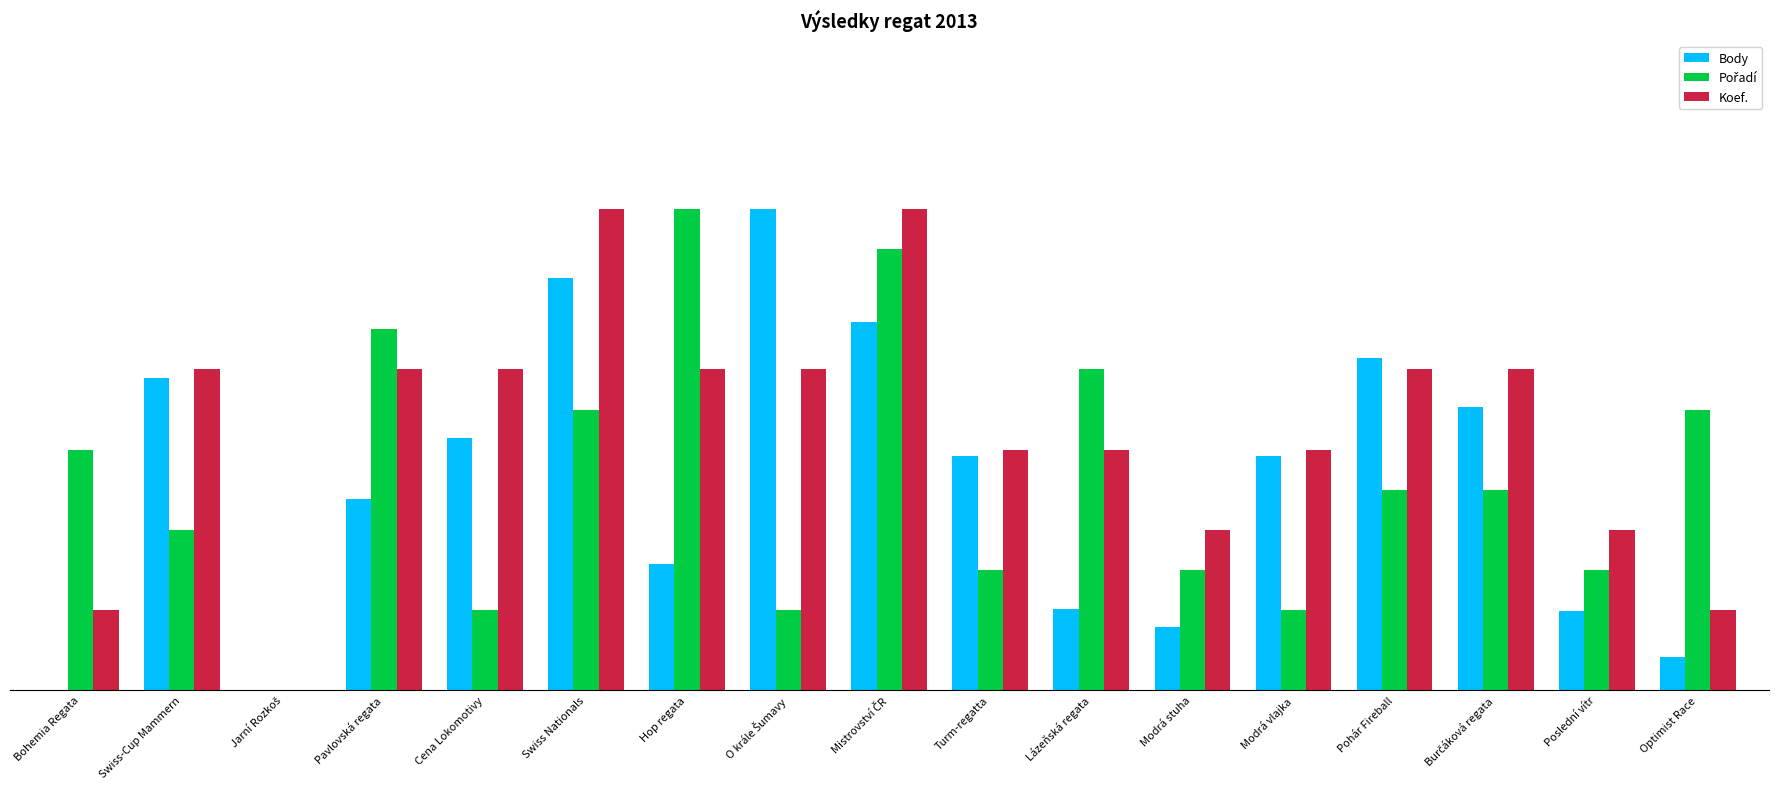

Which category has the lowest value across all series?

Bohemia Regata